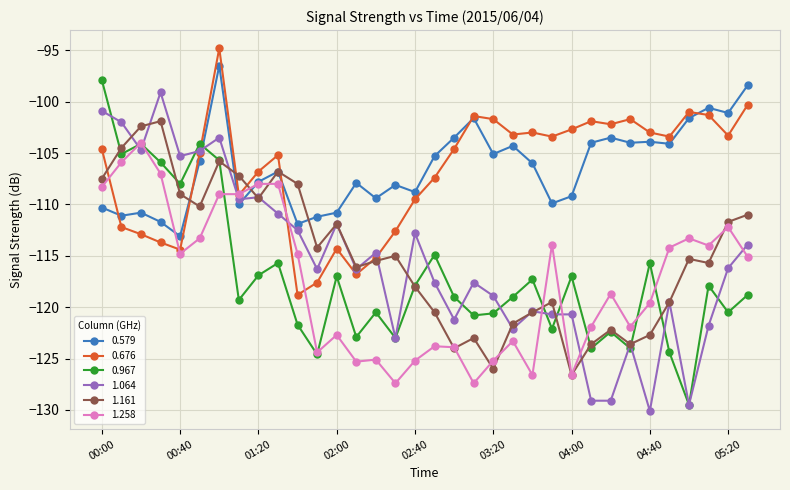

What is the smallest value displayed?

-130.1